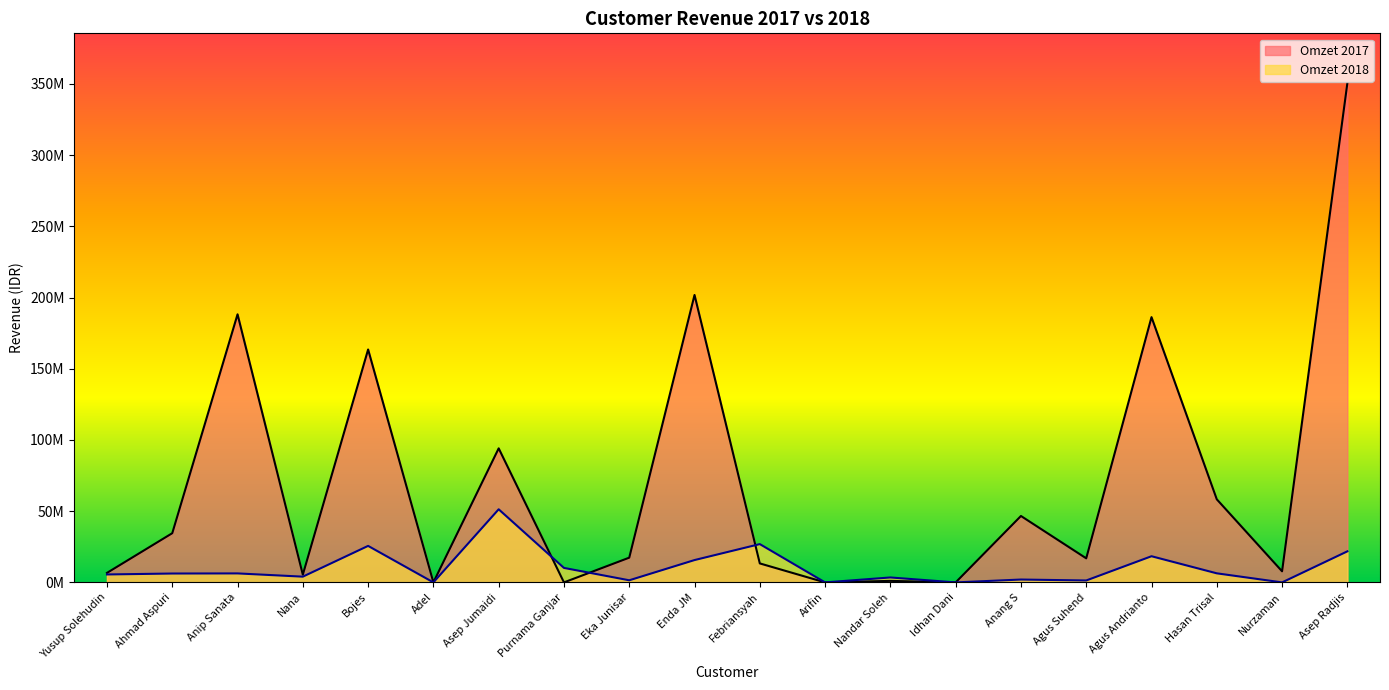

Where does the Omzet 2017 series first go above 17367088?

Ahmad Aspuri